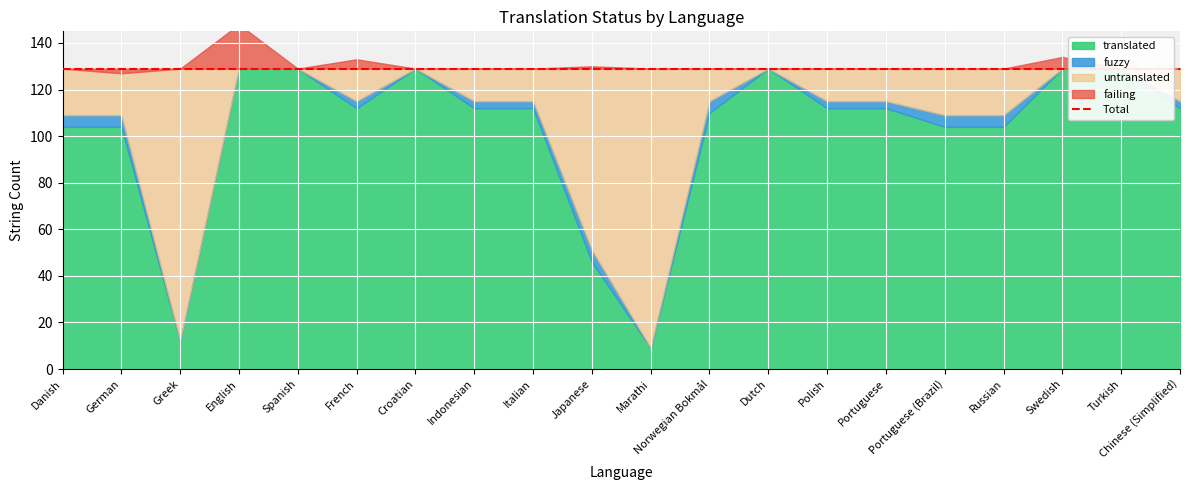

Does the chart display data point markers on the line(s)?

No